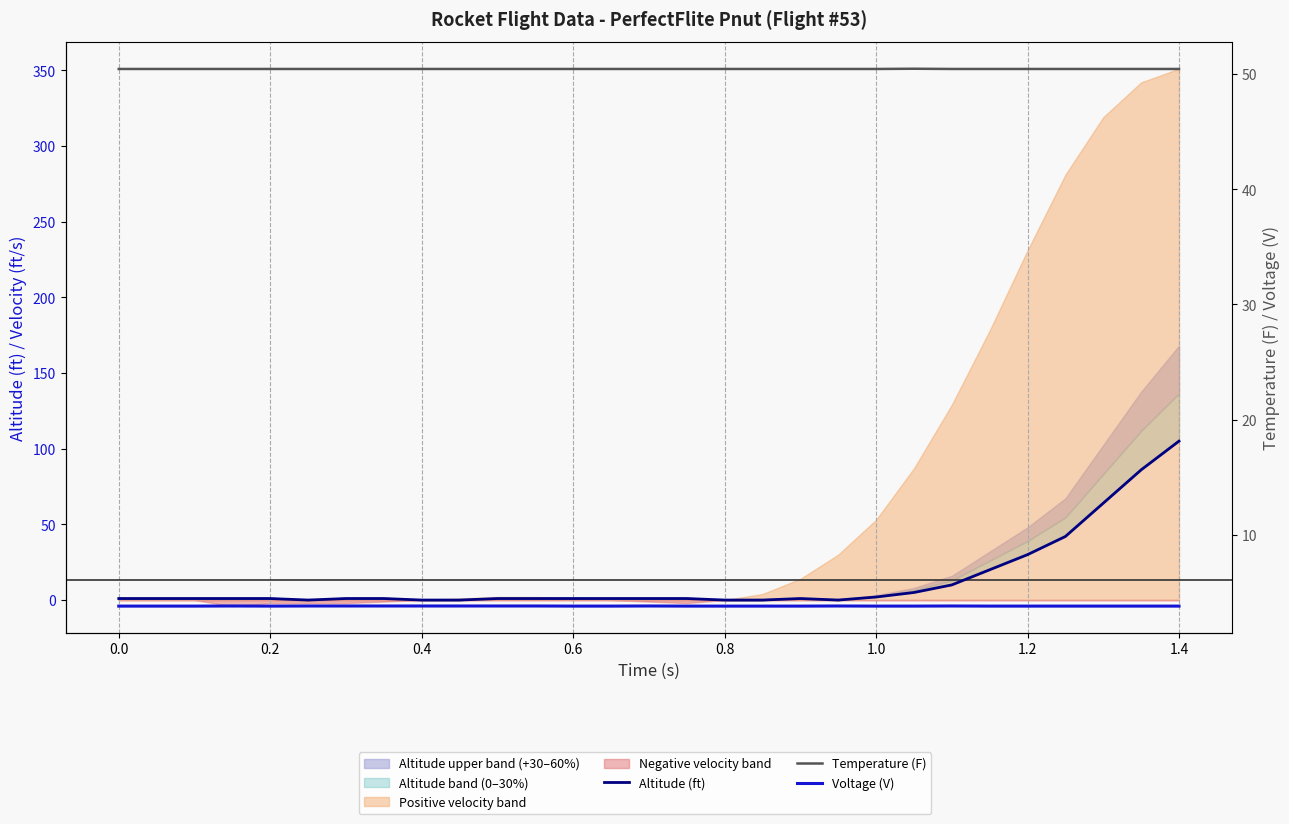

True or false: Voltage (V) has more than 1 points higher than both neighbors.

True